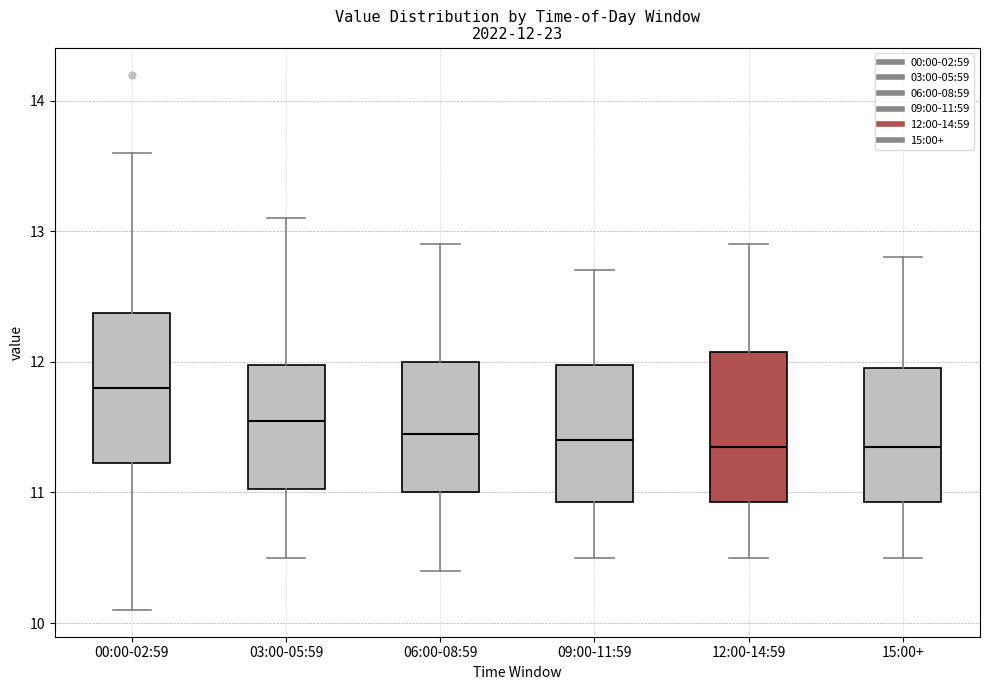

Which box's median line is the highest?

00:00-02:59